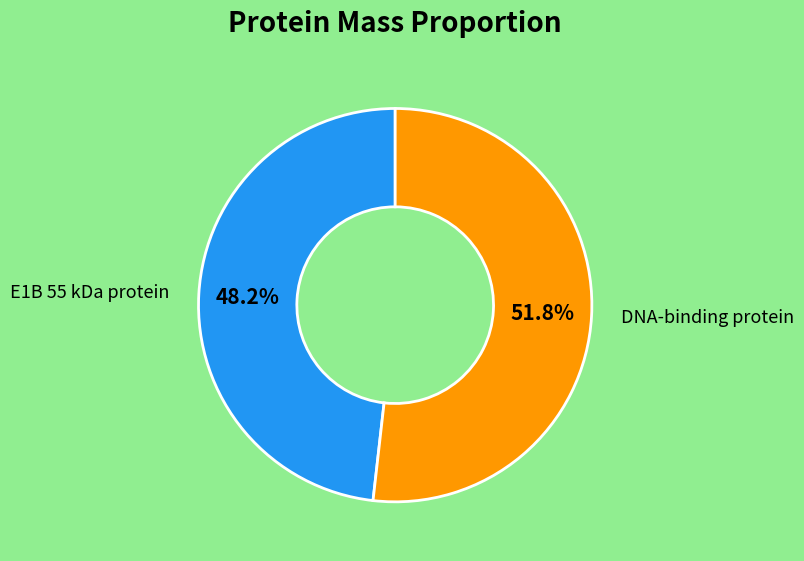

To the nearest percent, what is the combined percentage of E1B 55 kDa protein and DNA-binding protein?

100%